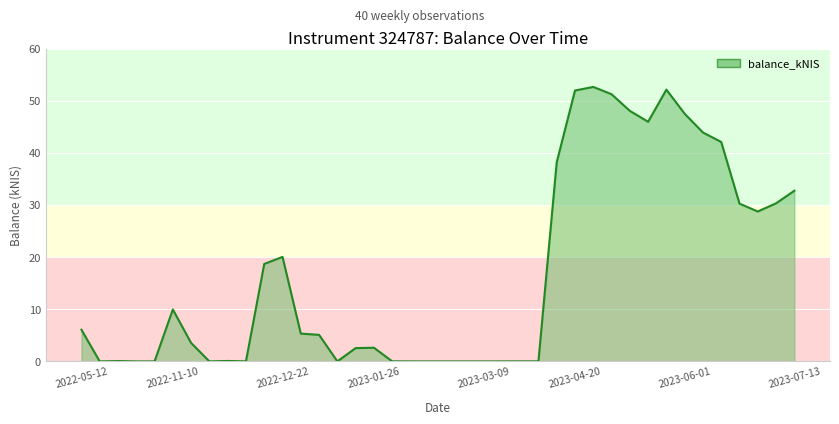

What is the maximum value shown in the chart?

52.6